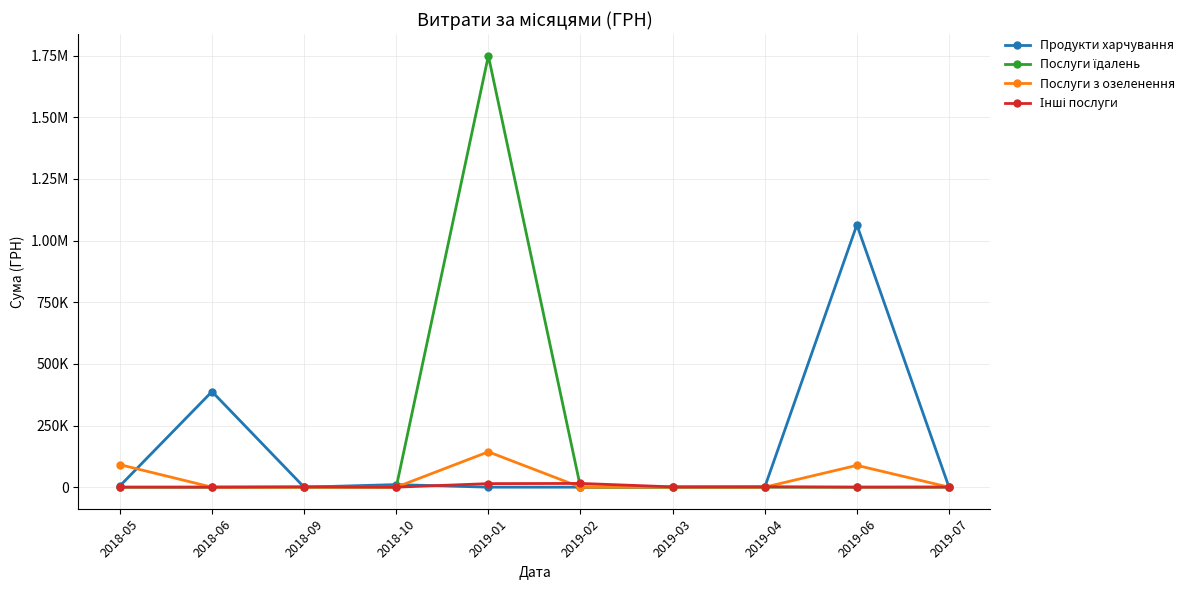

What is the label of the 9th point from the right?

2018-06